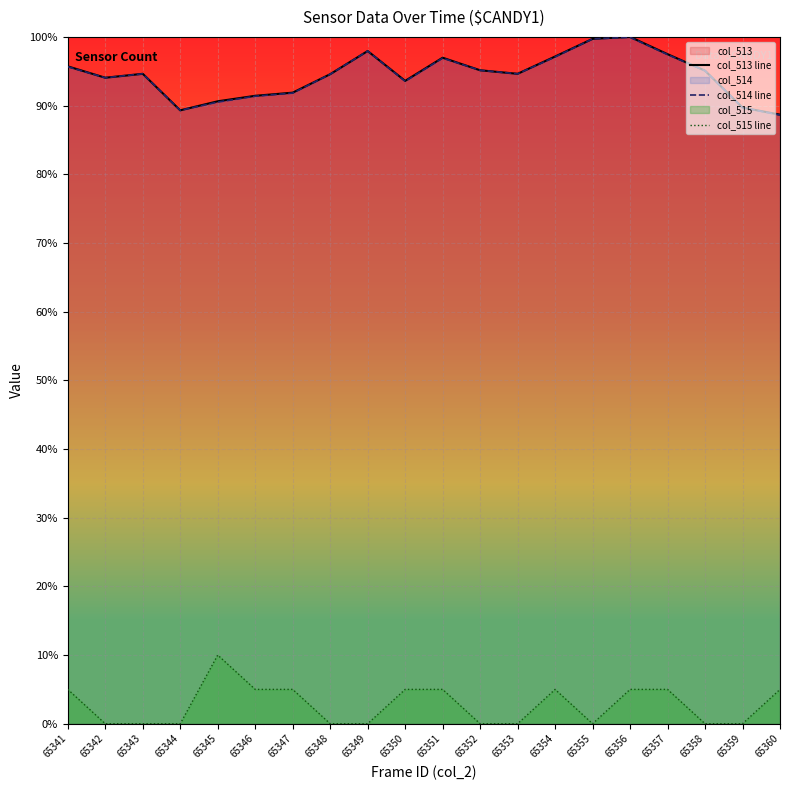

The value of col_515 line at 65352 is 0.0. True or false?

True